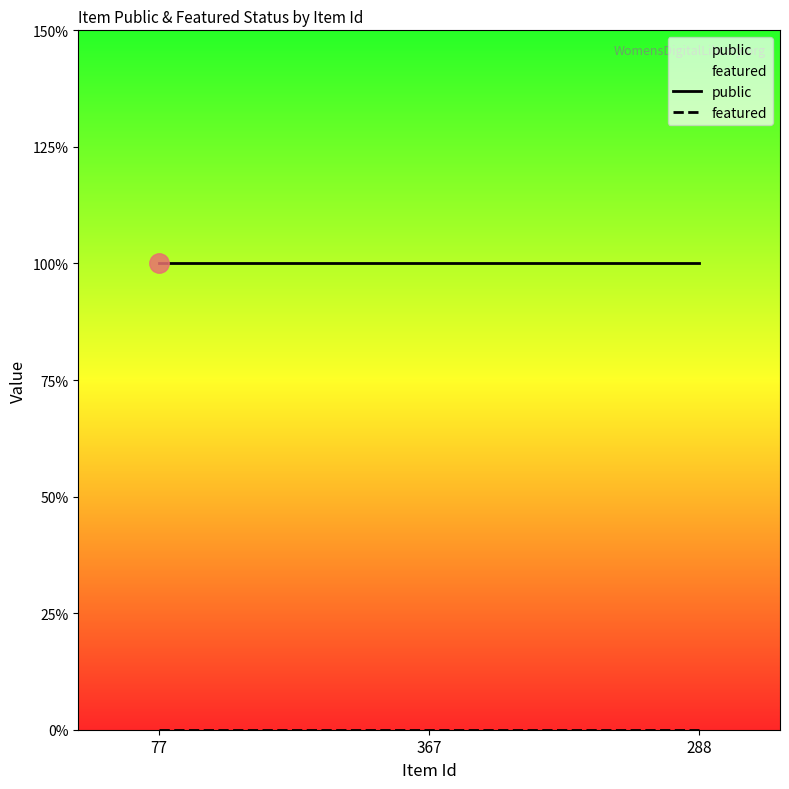

What are all the series names shown in the legend?

public, featured